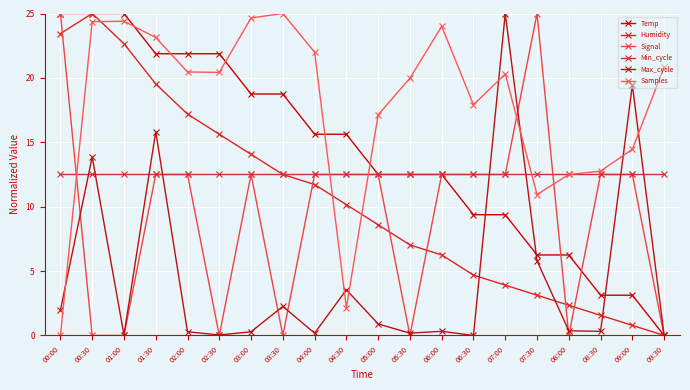

Between 03:00 and 08:00, which is larger?

03:00